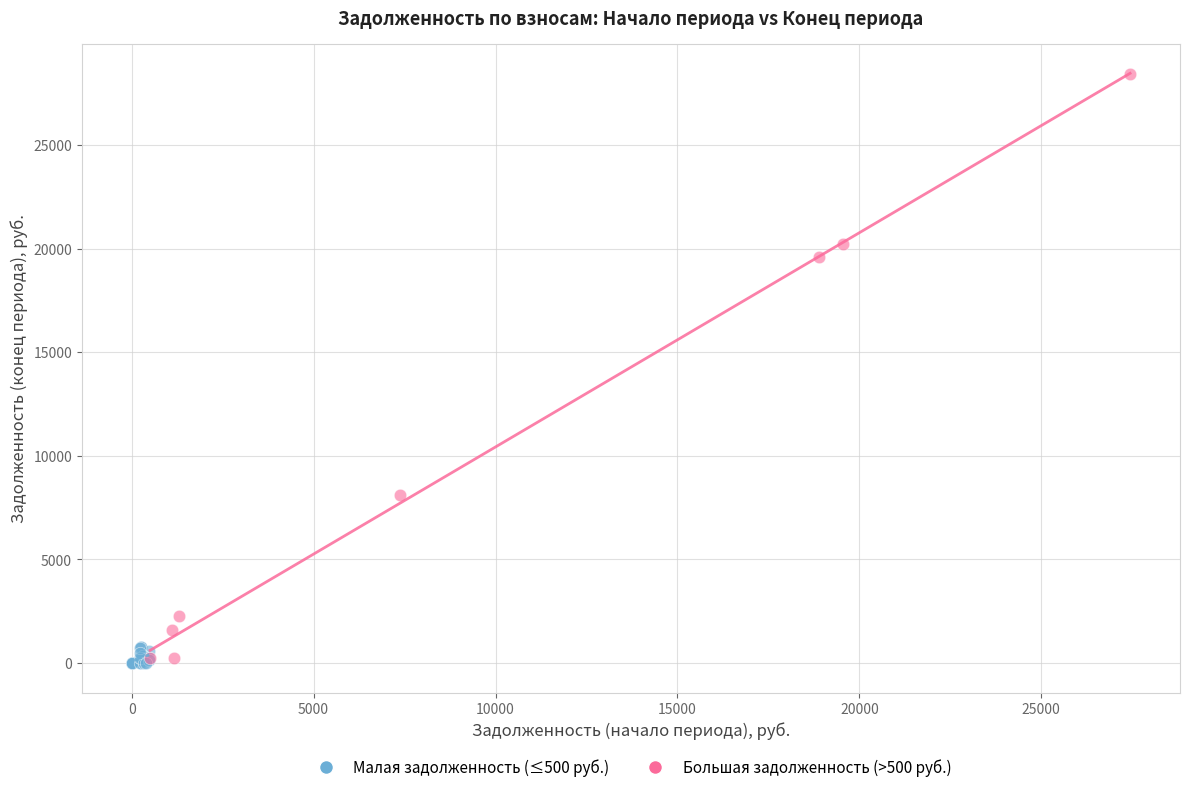

Which series has the widest spread of Y values?

Большая задолженность (>500 руб.)